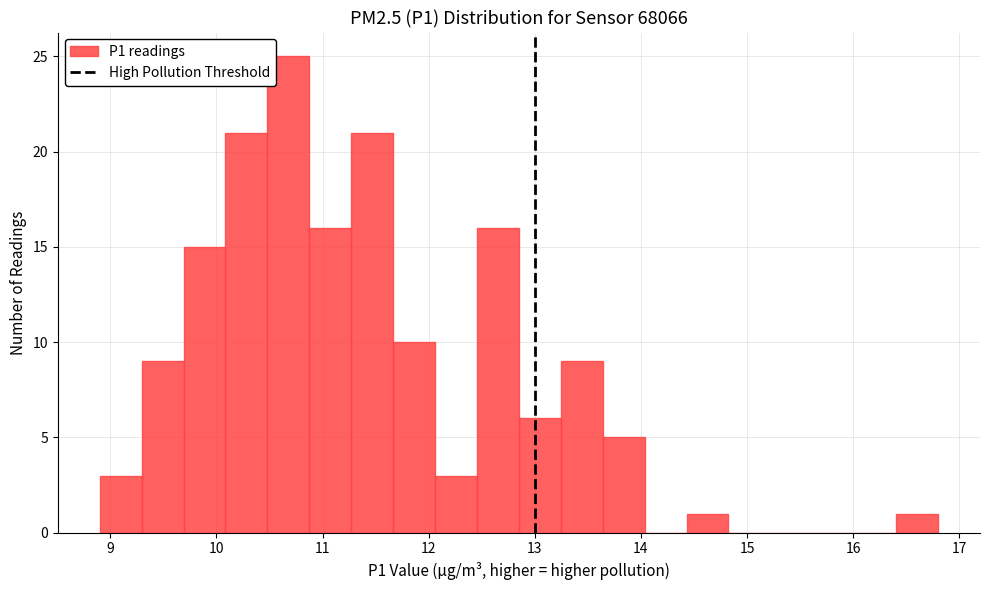

Around what value on the x-axis is the tallest bar? Give the approximate position of its centre, as read against the axis.

10.7